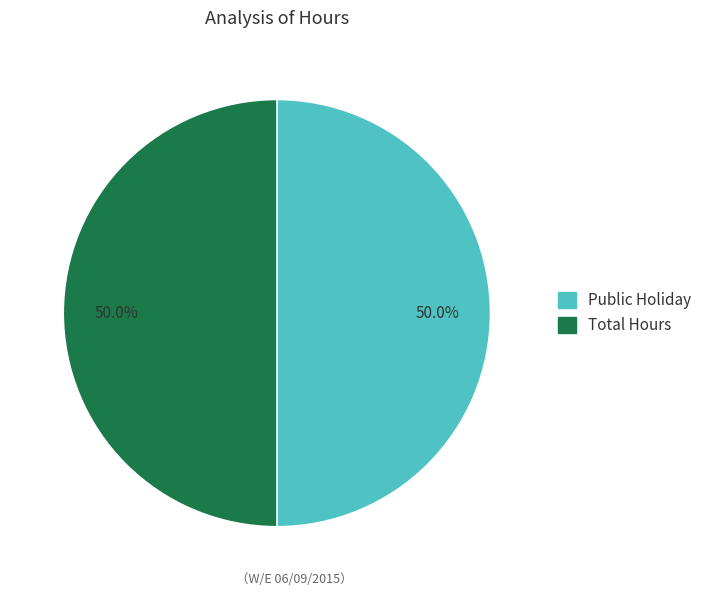

How many slices are in this pie chart?

2